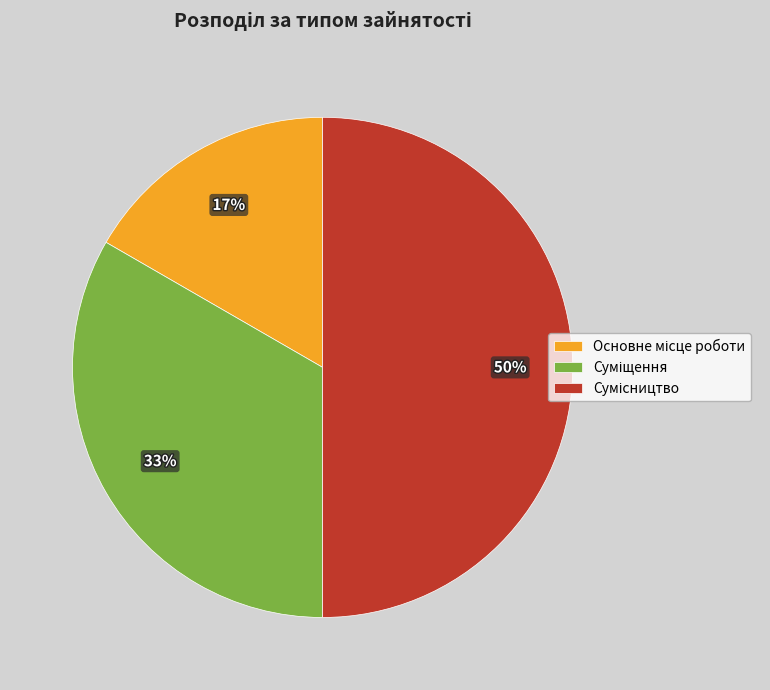

To the nearest percent, what is the average slice percentage?

33%